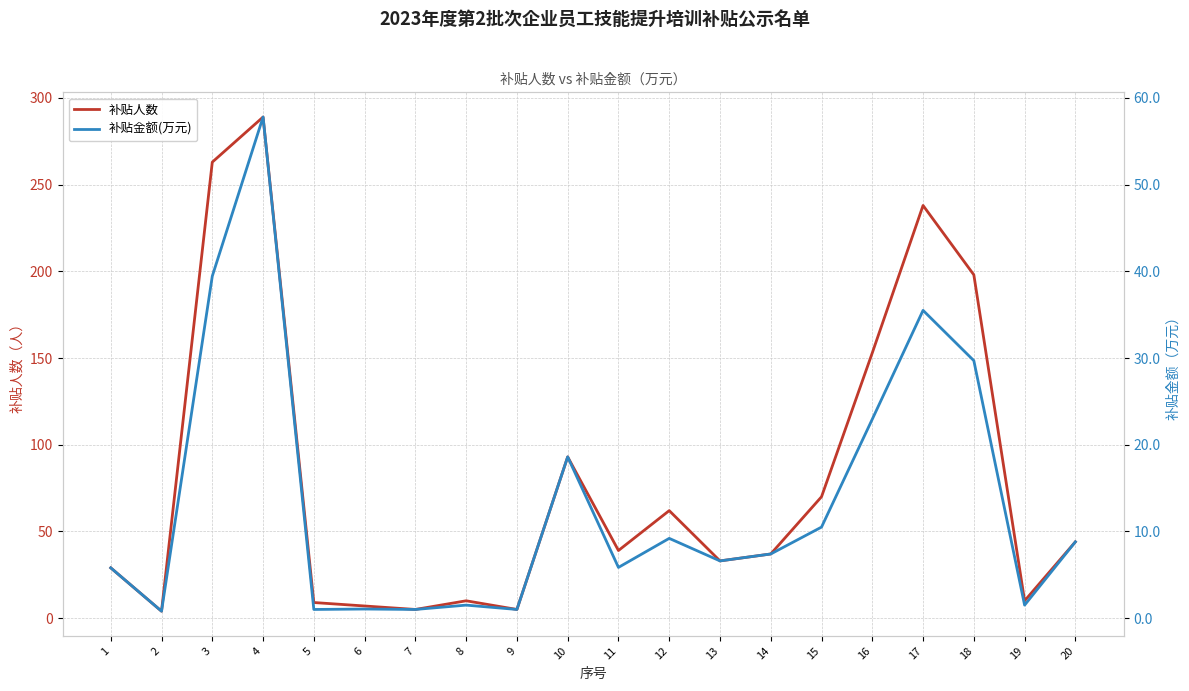

Reading right to left, transcribe all the data shown in this chart.

补贴人数: 44.0	10.0	198.0	238.0	153.0	70.0	37.0	33.0	62.0	39.0	93.0	5.0	10.0	5.0	7.0	9.0	289.0	263.0	4.0	29.0
补贴金额(万元): 8.8	1.5	29.7	35.5	22.9	10.5	7.4	6.6	9.2	5.8	18.6	1.0	1.5	1.0	1.1	1.0	57.8	39.5	0.8	5.8